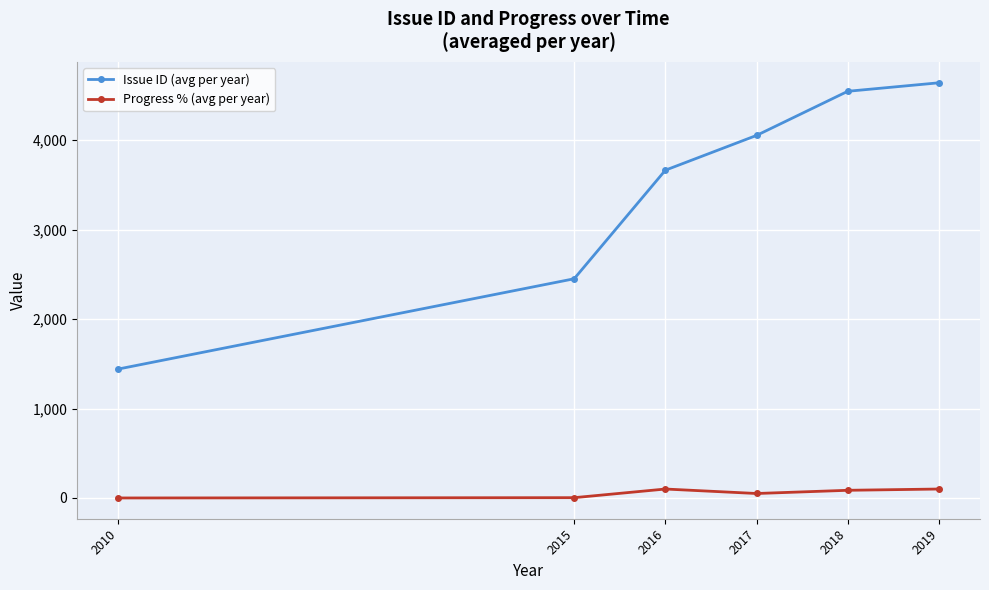

At which label does Issue ID (avg per year) first exceed 4052?

2017